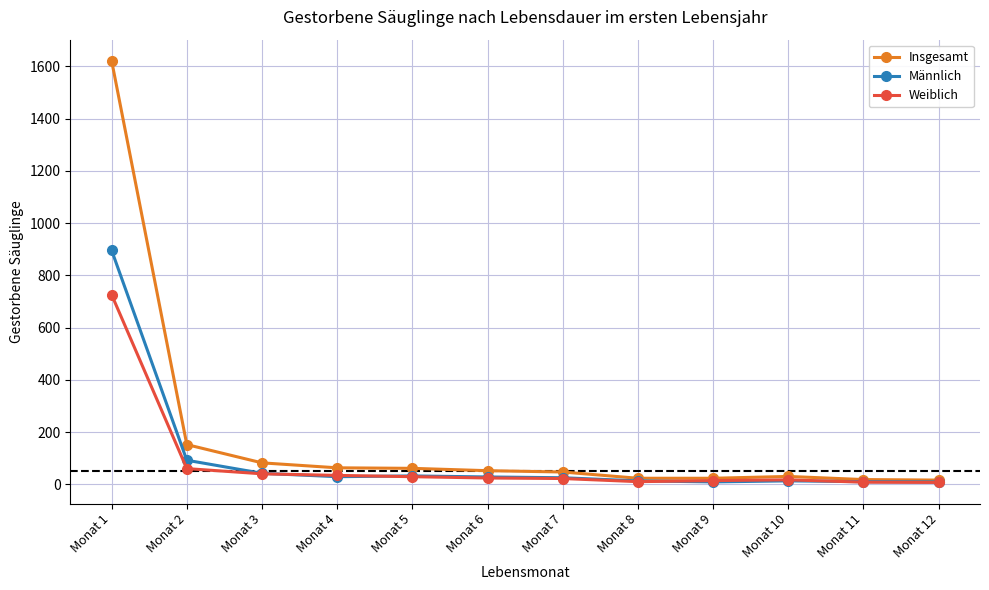

The value of Insgesamt at Monat 7 is 47. True or false?

True